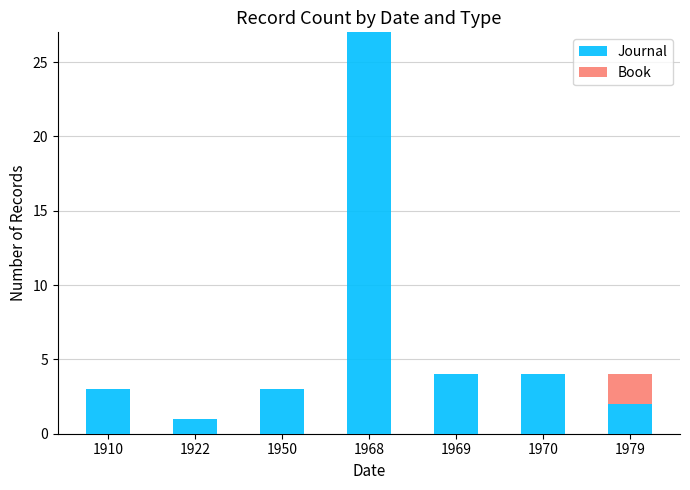

What are all the series names shown in the legend?

Journal, Book